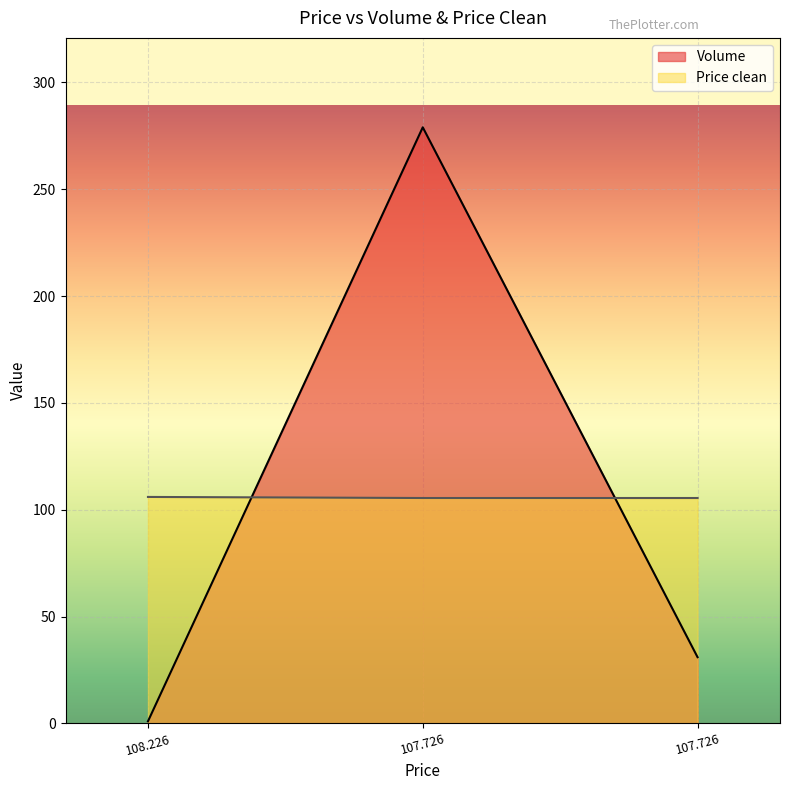

The Volume series shows 44.7 at 107.726. True or false?

False